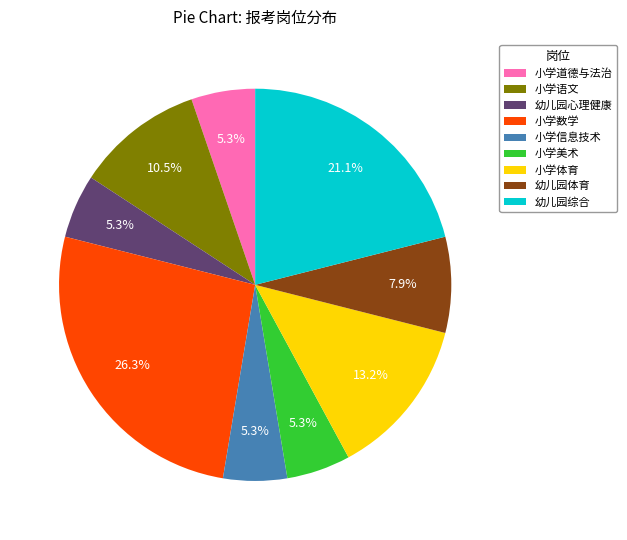

What percentage is the 幼儿园体育 slice, to the nearest percent?

8%